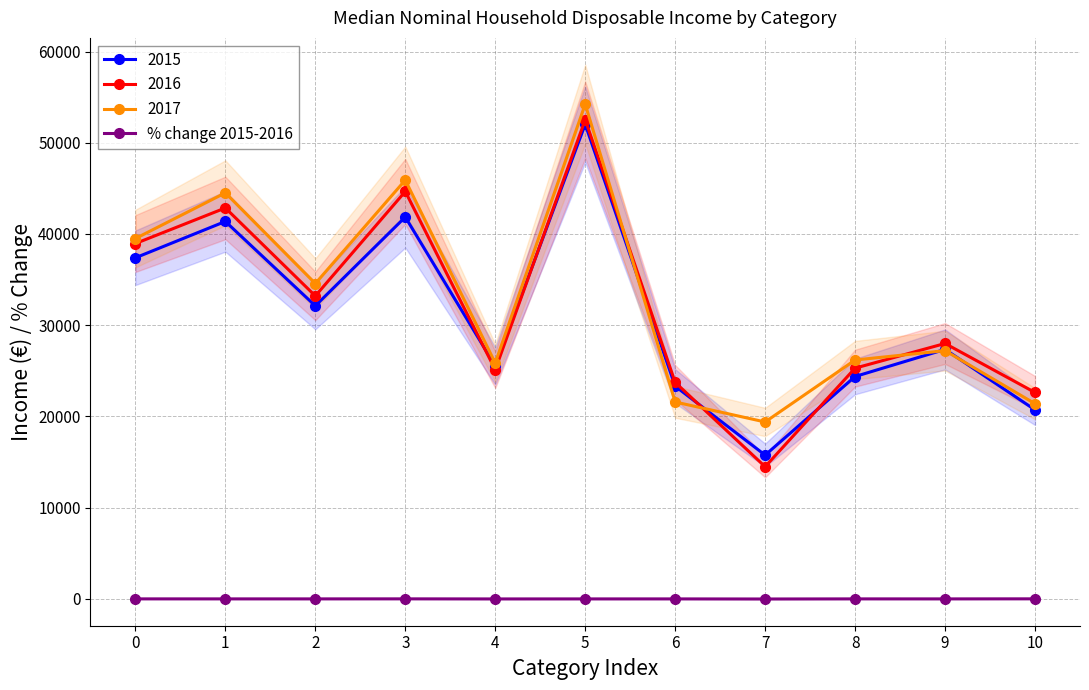

What is the value of the 11th point from the left?

9.2